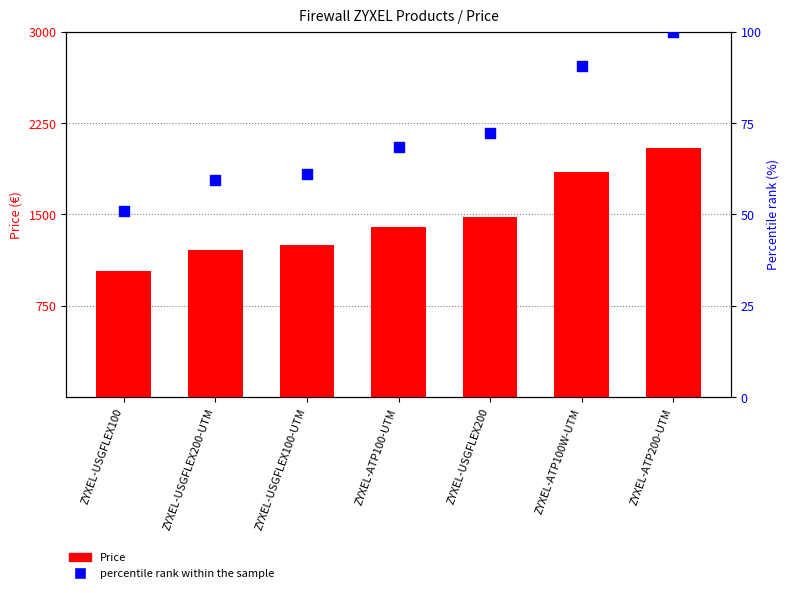

Which series has the largest Y range (max minus min)?

Price